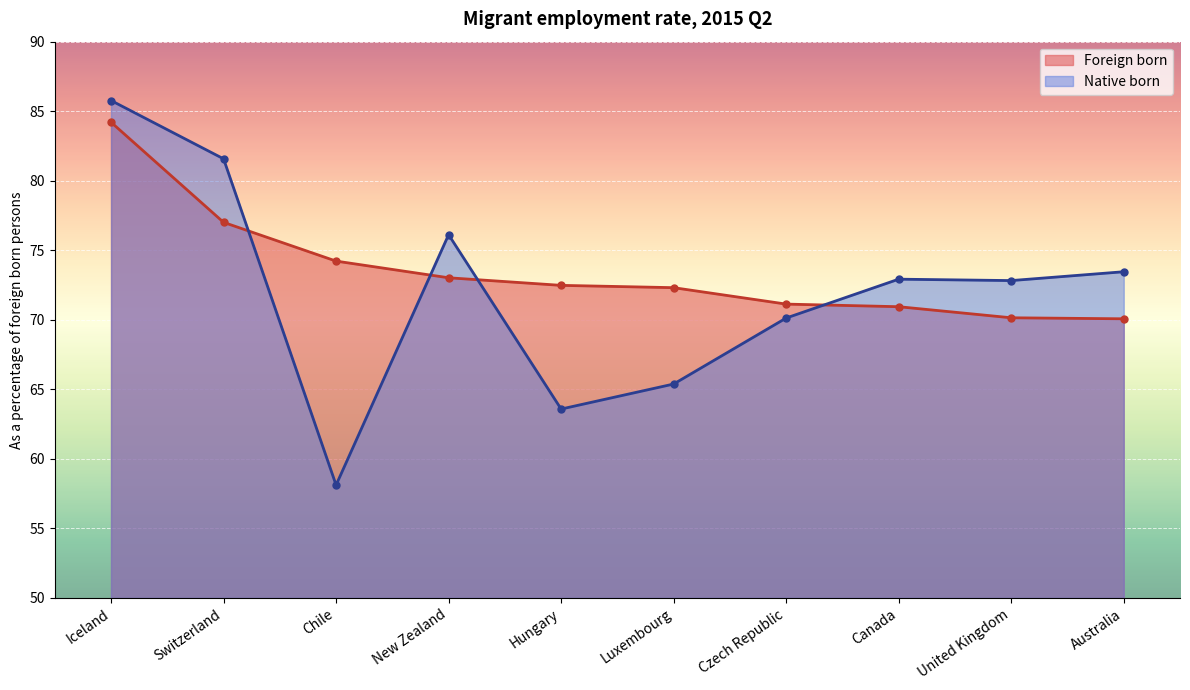

What is the label of the 7th point from the left?

Czech Republic